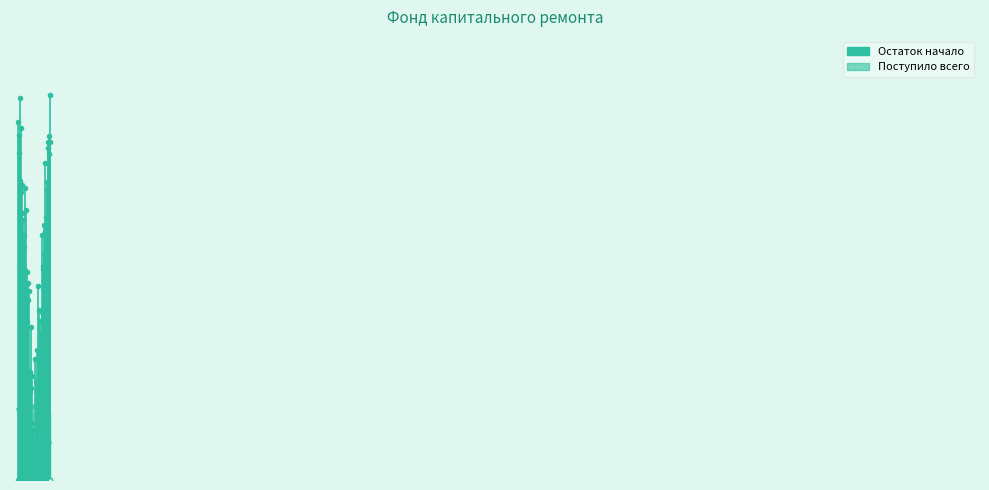

Which category has the highest value across all series?

за счет минимального взноса